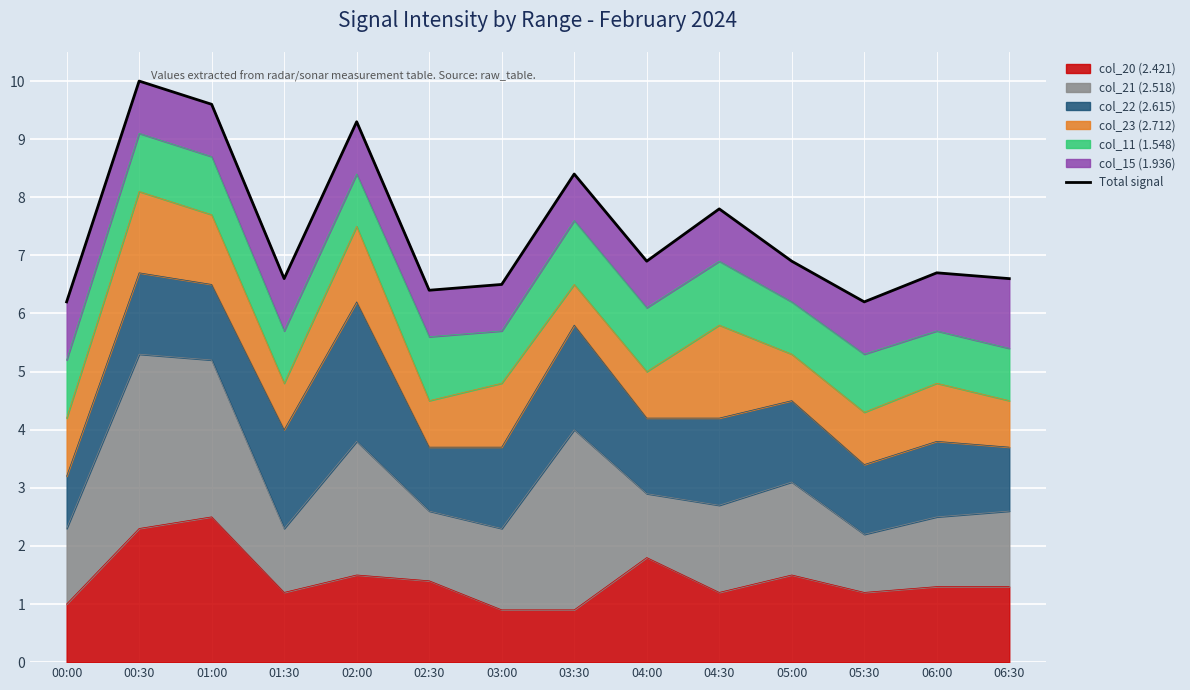

What is the highest value of the col_20 (2.421) series?

2.5